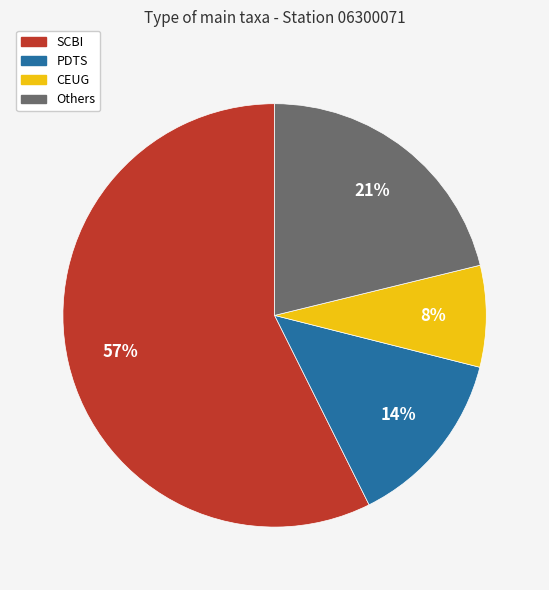

Does any single category account for the majority?

Yes